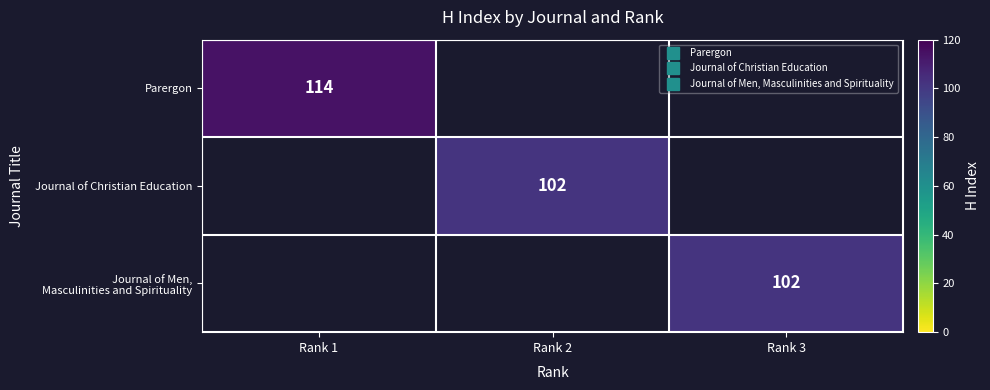

What is the minimum value shown in the chart?

102.0